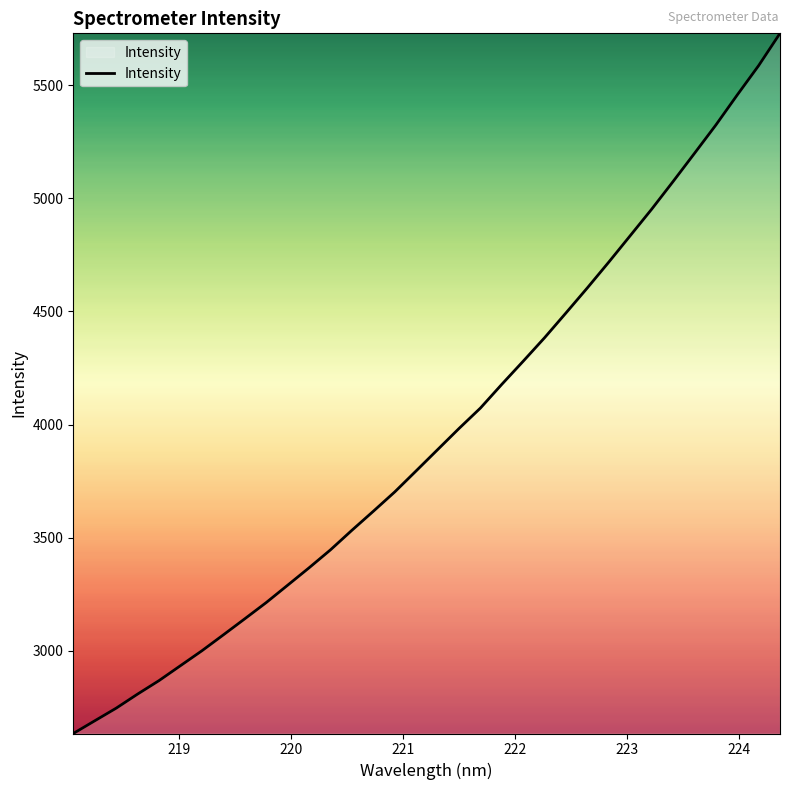

What is the greatest value displayed?

5729.7